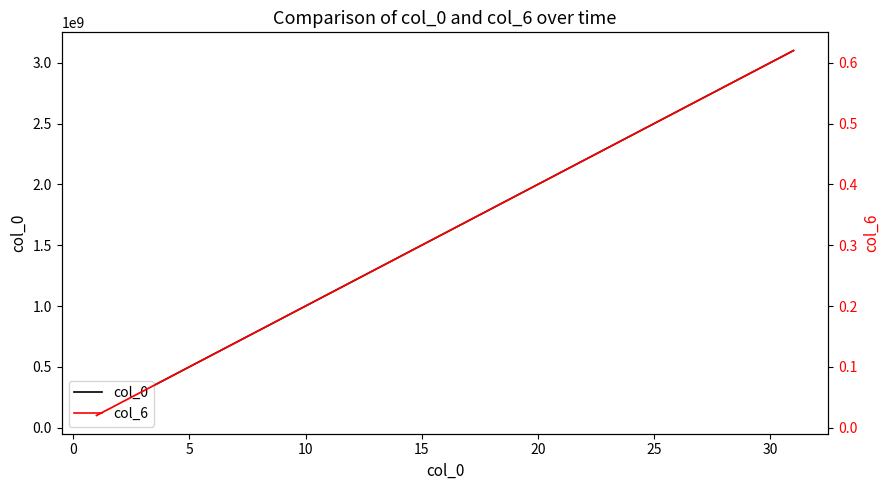

What is the difference between the maximum and second lowest values in the col_6 series?

0.6